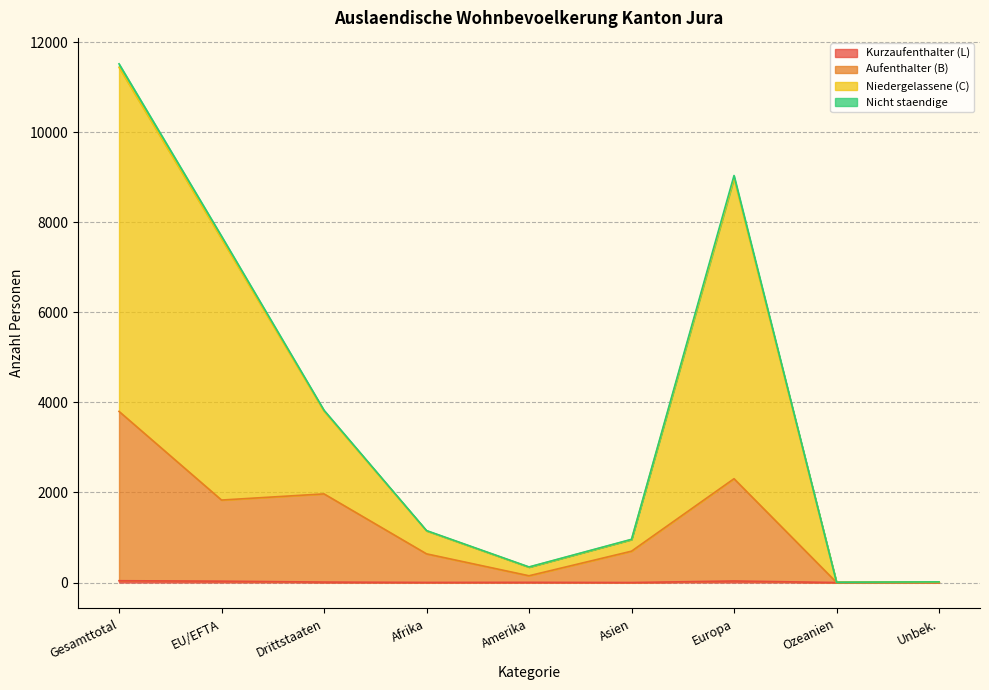

At which category is the sum across all series the highest?

Gesamttotal